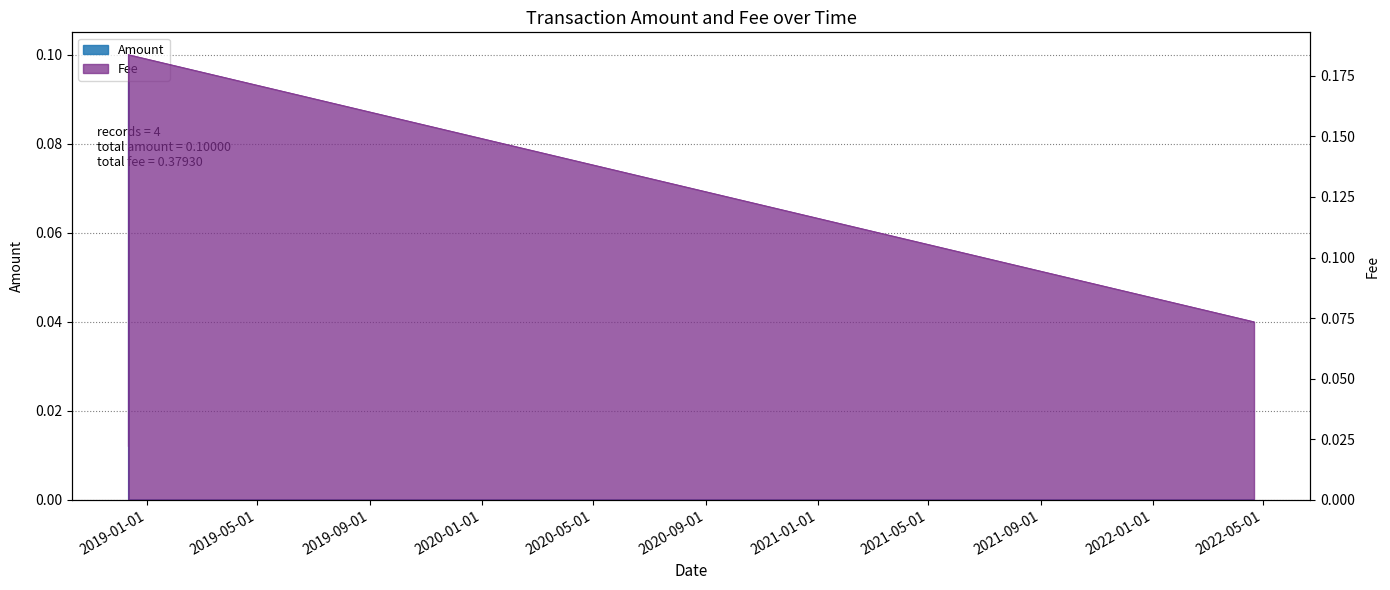

Which series ends up on top after the final intersection of Amount and Fee?

Fee